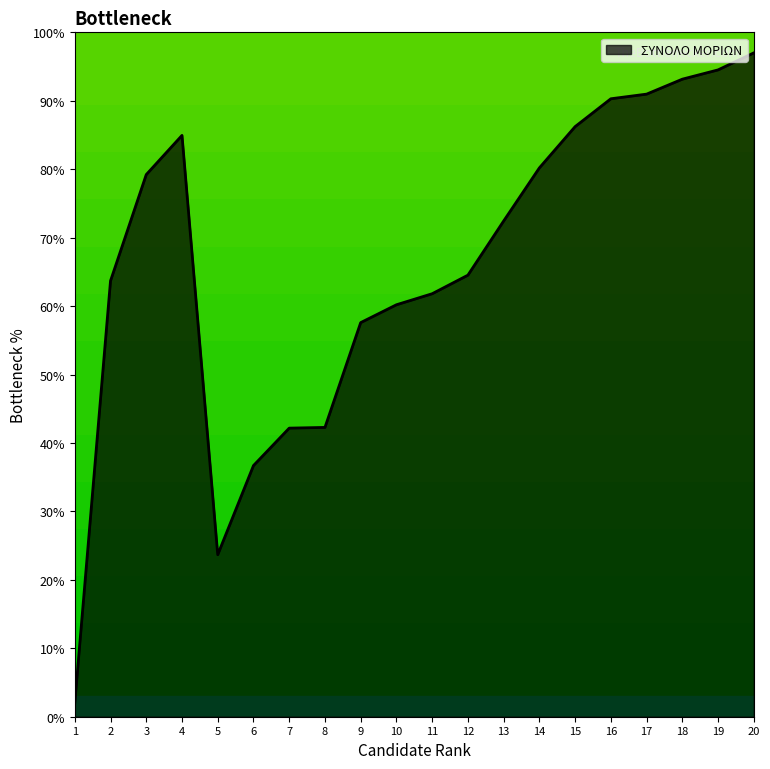

The value at 3 is 30.1. True or false?

False